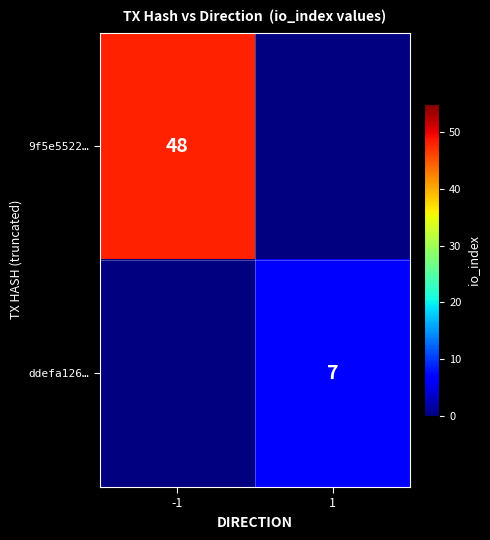

Which category has the lowest value across all series?

1